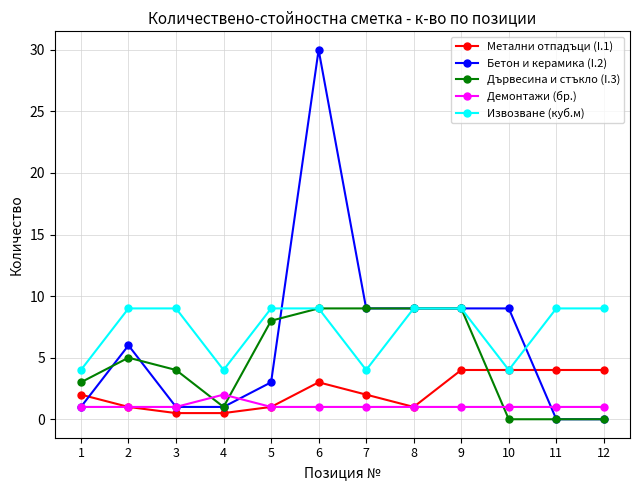

True or false: Бетон и керамика (I.2) and Извозване (куб.м) intersect in this chart.

True